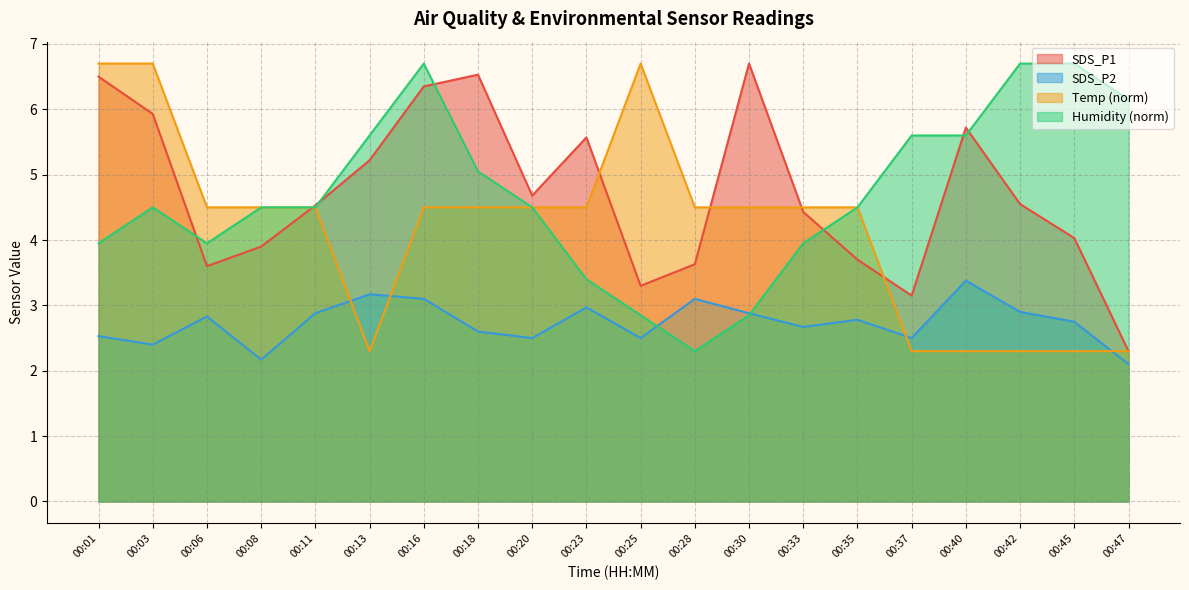

Where is SDS_P1 nearest to the value 4?

00:45